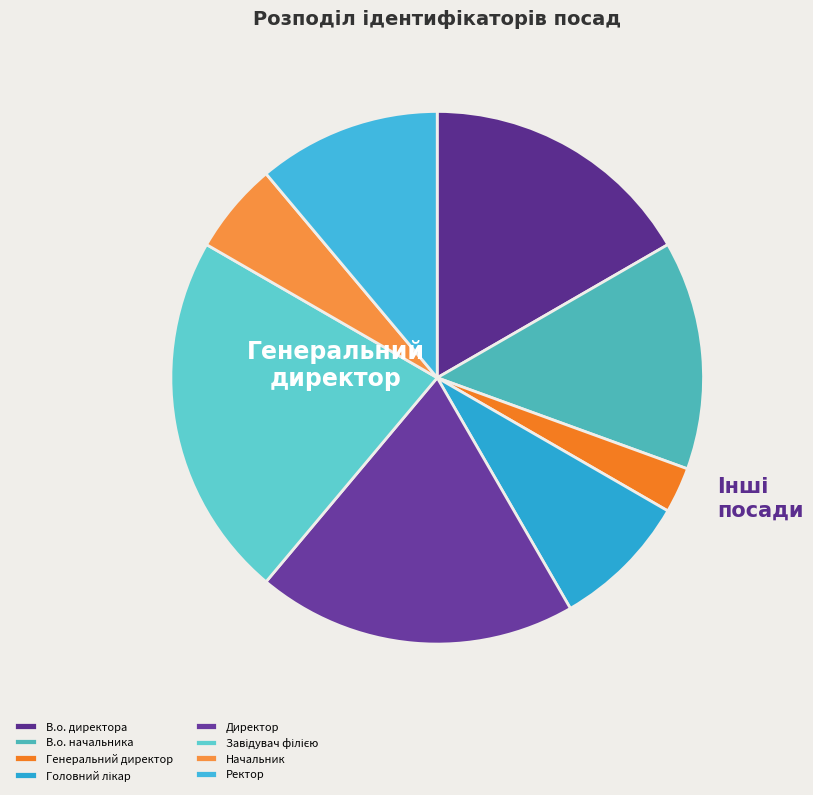

Rank the categories by value from lowest to highest.

Генеральний директор, Начальник, Головний лікар, Ректор, В.о. начальника, В.о. директора, Директор, Завідувач філією